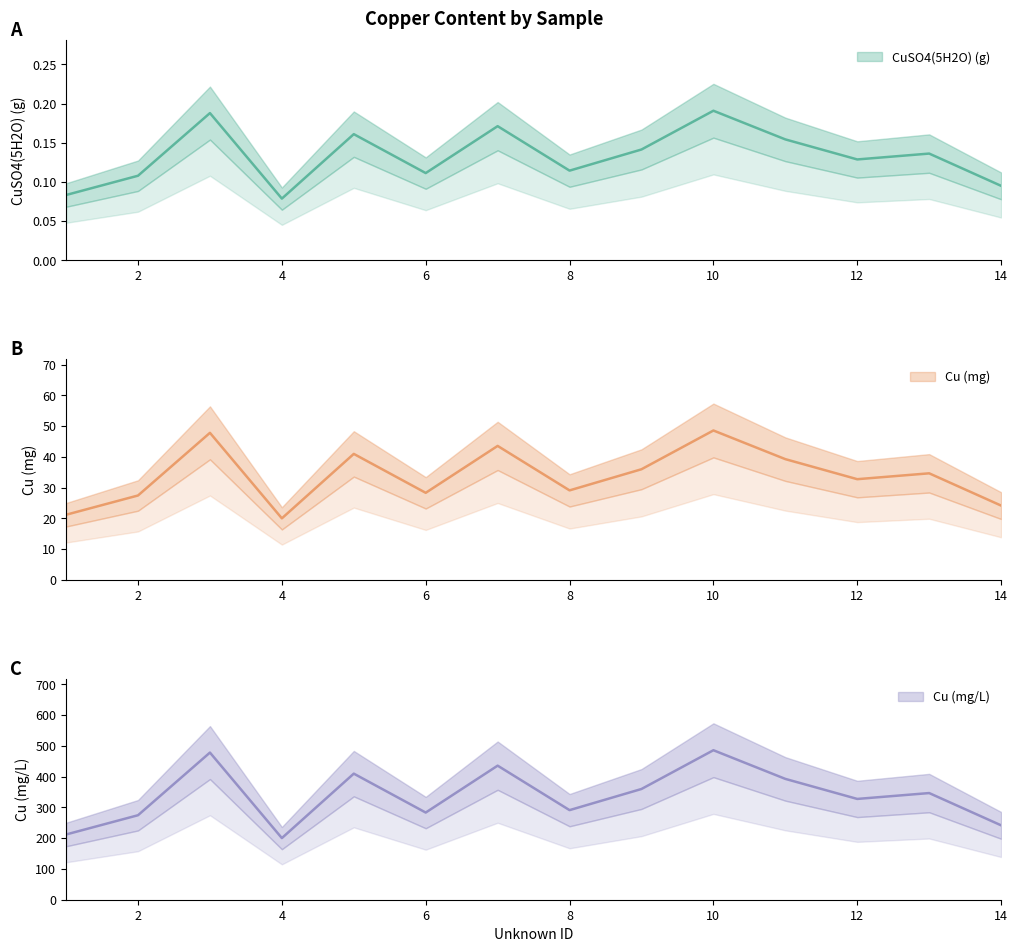

True or false: CuSO4(5H2O) (g) and Cu (mg/L) cross at least once.

False